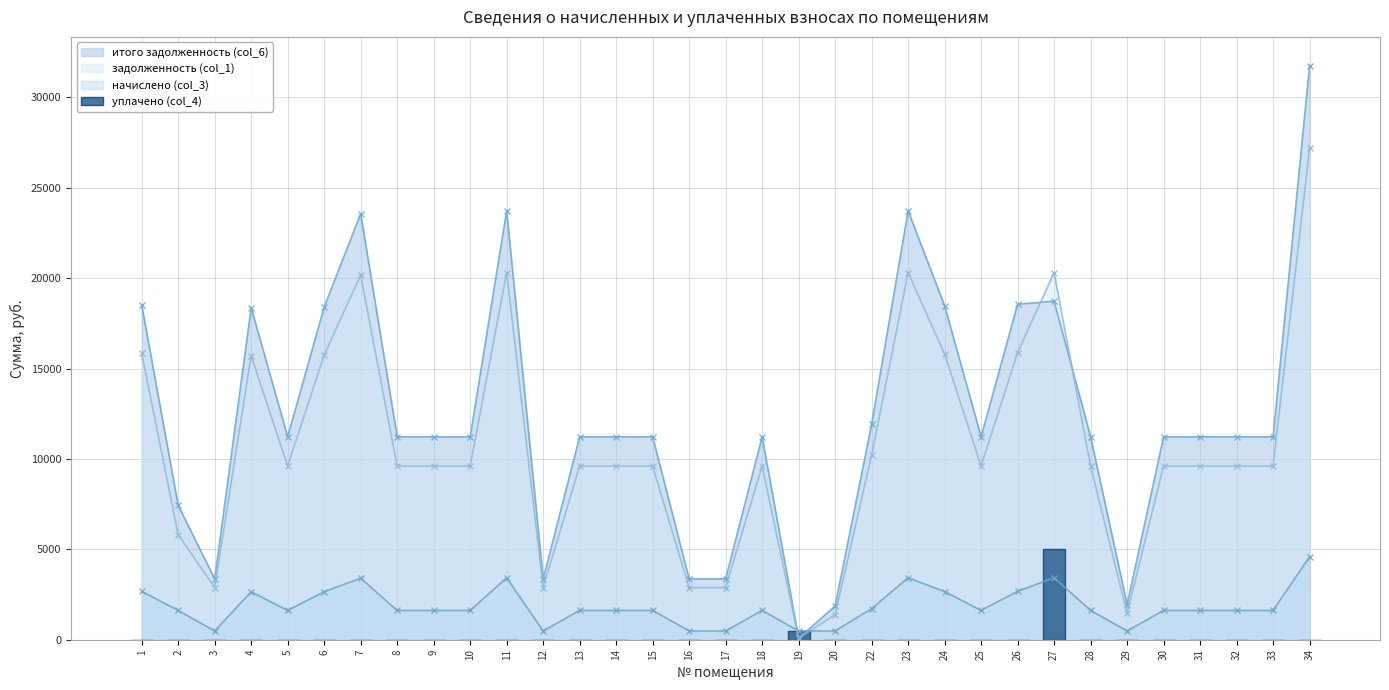

List the labels in order of value, smallest first.

1, 2, 3, 4, 5, 6, 7, 8, 9, 10, 11, 12, 13, 14, 15, 16, 17, 18, 20, 22, 23, 24, 25, 26, 28, 29, 30, 31, 32, 33, 34, 19, 27